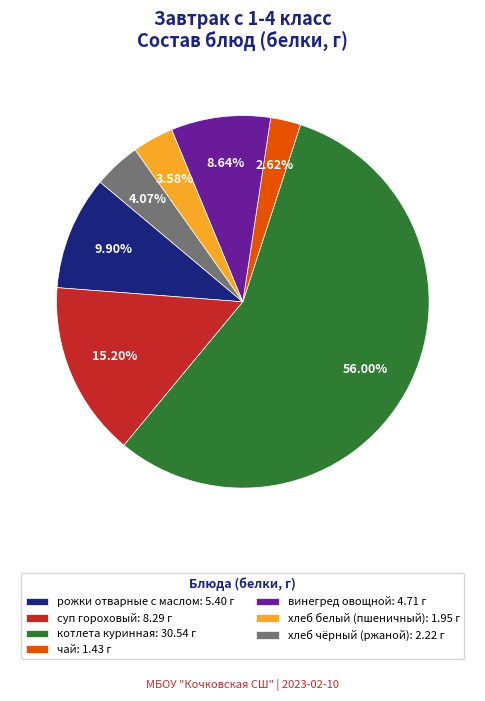

To the nearest percent, what portion does чай represent?

3%